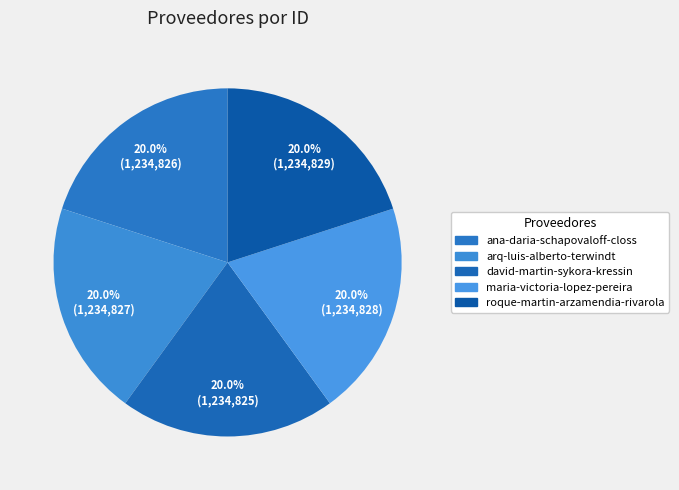

Approximately how many times larger is the value at david-martin-sykora-kressin compared to arq-luis-alberto-terwindt?

1.0